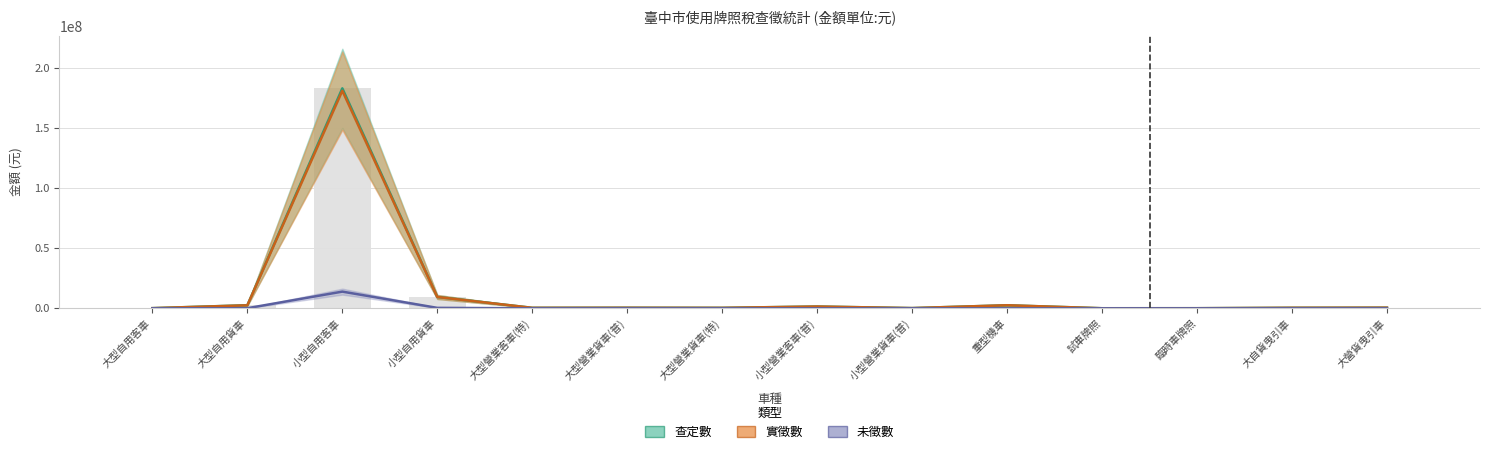

At which category is the sum across all series the highest?

小型自用客車